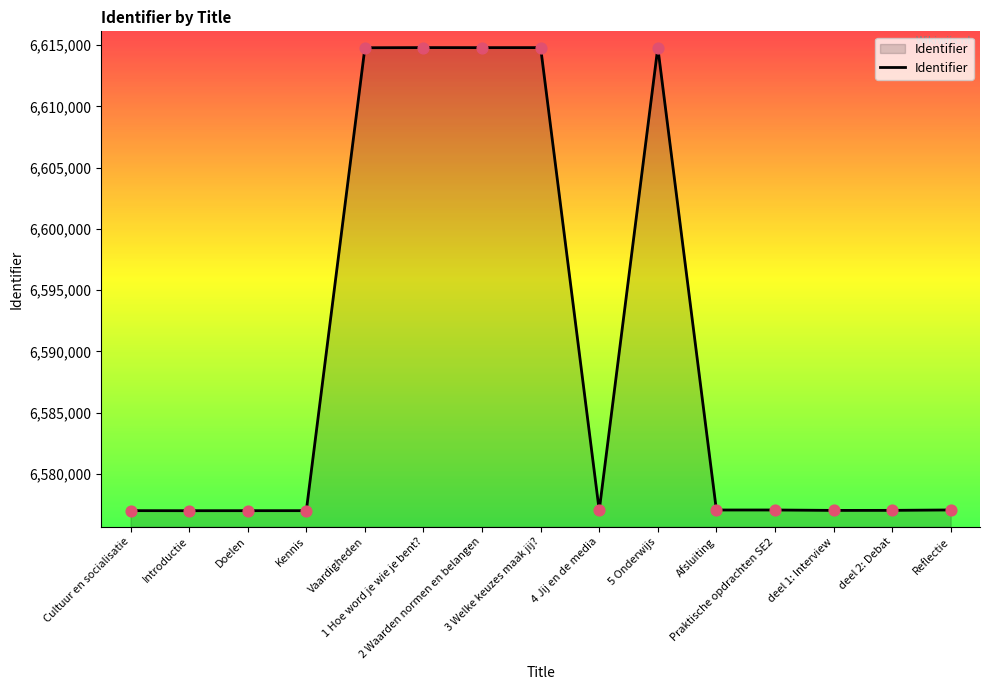

Approximately how many times larger is the value at 4 Jij en de media compared to Reflectie?

1.0